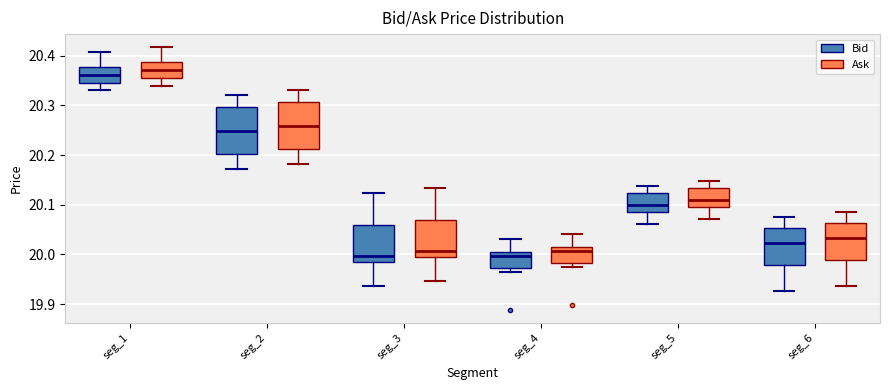

Reading left to right, read every box against the y-axis: the position of its median line, the range the box covers, and the ends of its whiskers. The values are not printed on the chart, so give them approximately, as read against the axis.

seg_1 (Bid): median 20.36, box 20.34 to 20.38, whiskers 20.33 to 20.41
seg_1 (Ask): median 20.37, box 20.35 to 20.39, whiskers 20.34 to 20.42
seg_2 (Bid): median 20.25, box 20.20 to 20.30, whiskers 20.17 to 20.32
seg_2 (Ask): median 20.26, box 20.21 to 20.31, whiskers 20.18 to 20.33
seg_3 (Bid): median 20.00, box 19.98 to 20.06, whiskers 19.94 to 20.12
seg_3 (Ask): median 20.01, box 19.99 to 20.07, whiskers 19.95 to 20.13
seg_4 (Bid): median 20.00, box 19.97 to 20.01, whiskers 19.97 (just below the box's lower edge) to 20.03
seg_4 (Ask): median 20.01, box 19.98 to 20.02, whiskers 19.98 (just below the box's lower edge) to 20.04
seg_5 (Bid): median 20.10, box 20.09 to 20.12, whiskers 20.06 to 20.14
seg_5 (Ask): median 20.11, box 20.10 to 20.13, whiskers 20.07 to 20.15
seg_6 (Bid): median 20.02, box 19.98 to 20.05, whiskers 19.93 to 20.08
seg_6 (Ask): median 20.03, box 19.99 to 20.06, whiskers 19.94 to 20.09